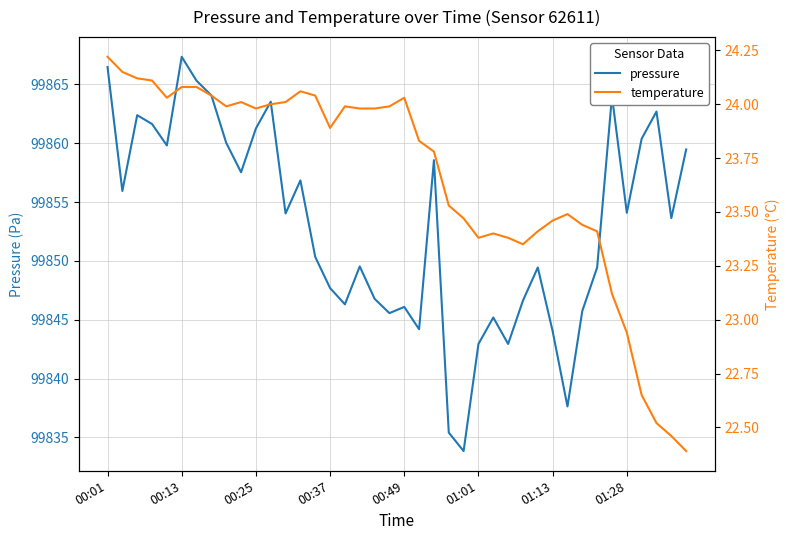

What is the maximum value for pressure?

99867.3